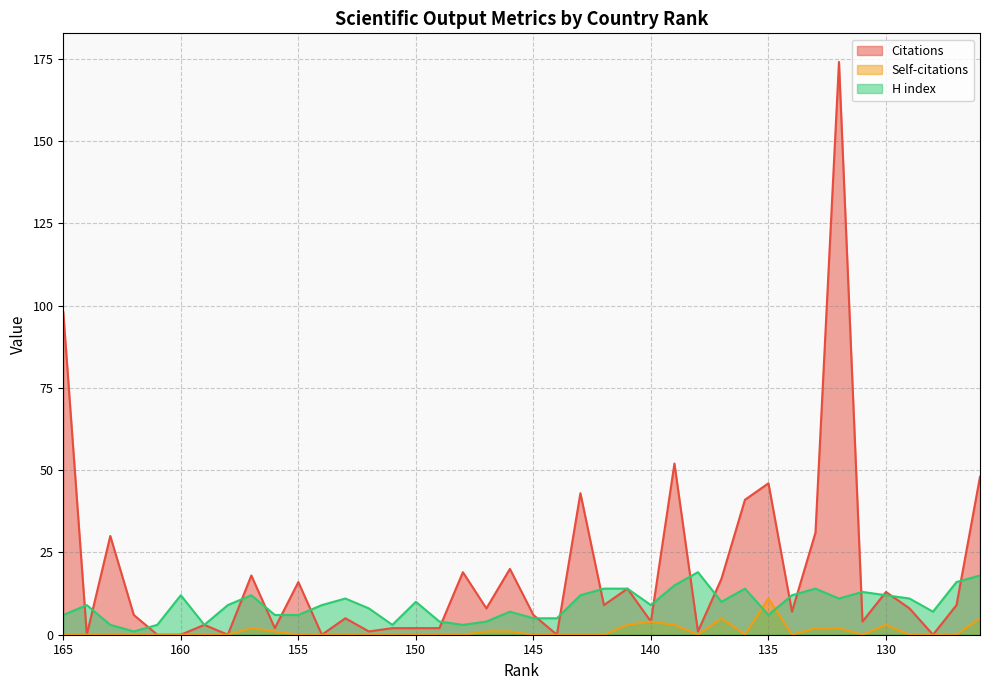

What is the average value of the Citations series?

19